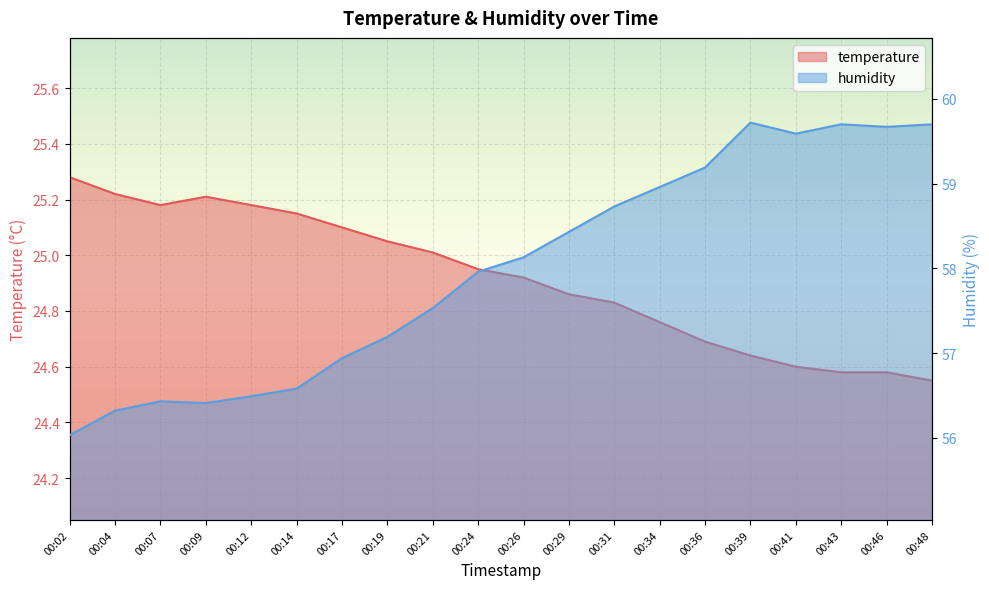

What is the sum of all temperature values?

498.3